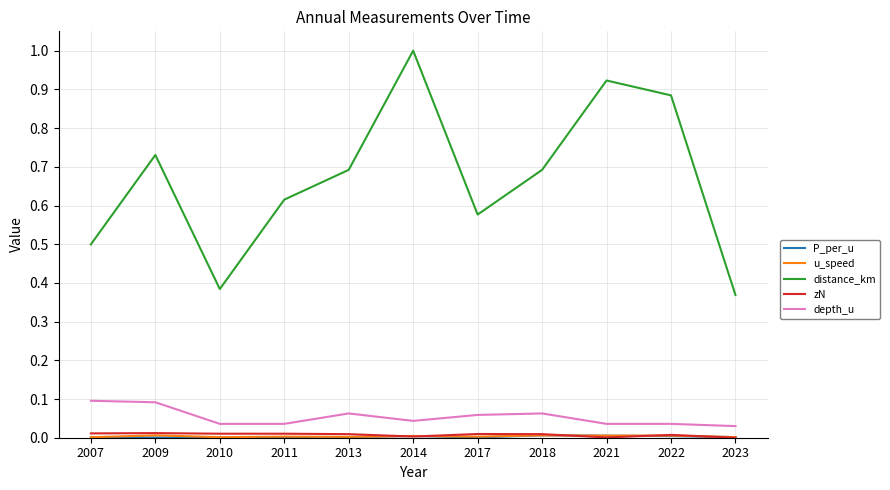

The value of depth_u at 2011 is 0.1. True or false?

False